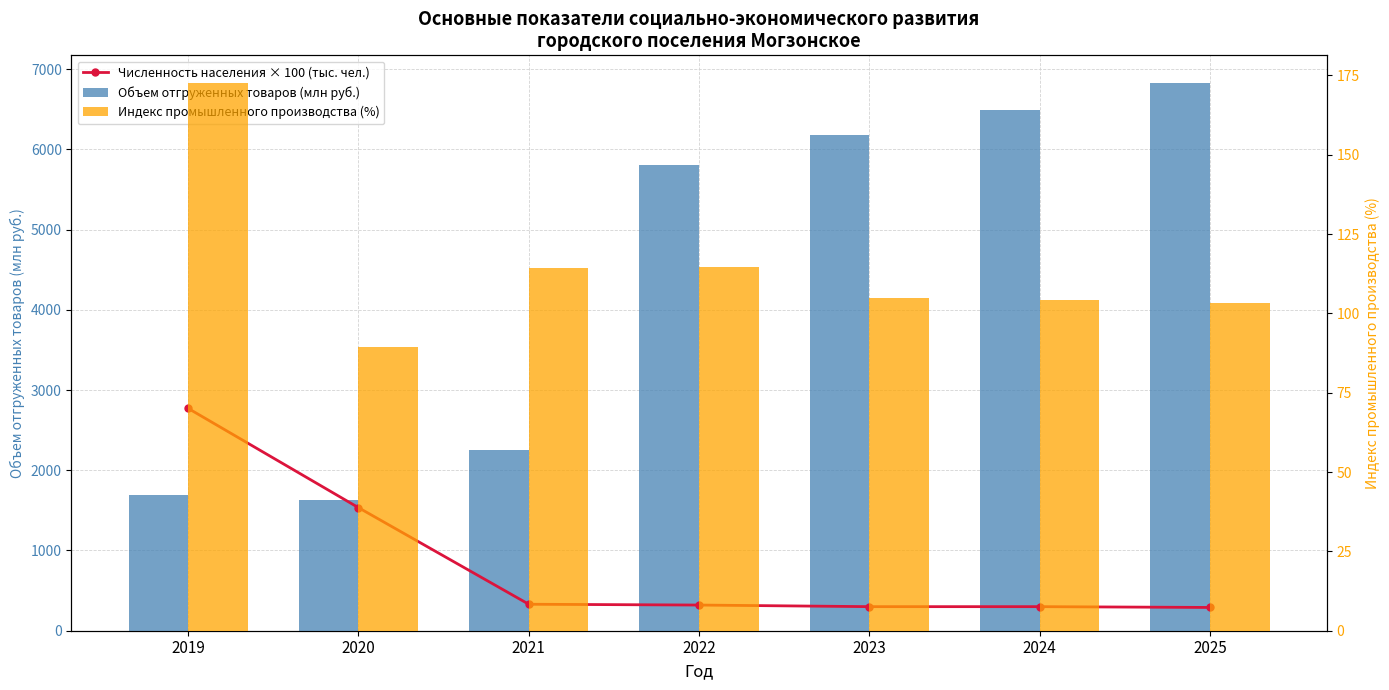

Where does the Объем отгруженных товаров (млн руб.) series first go above 5800?

2022